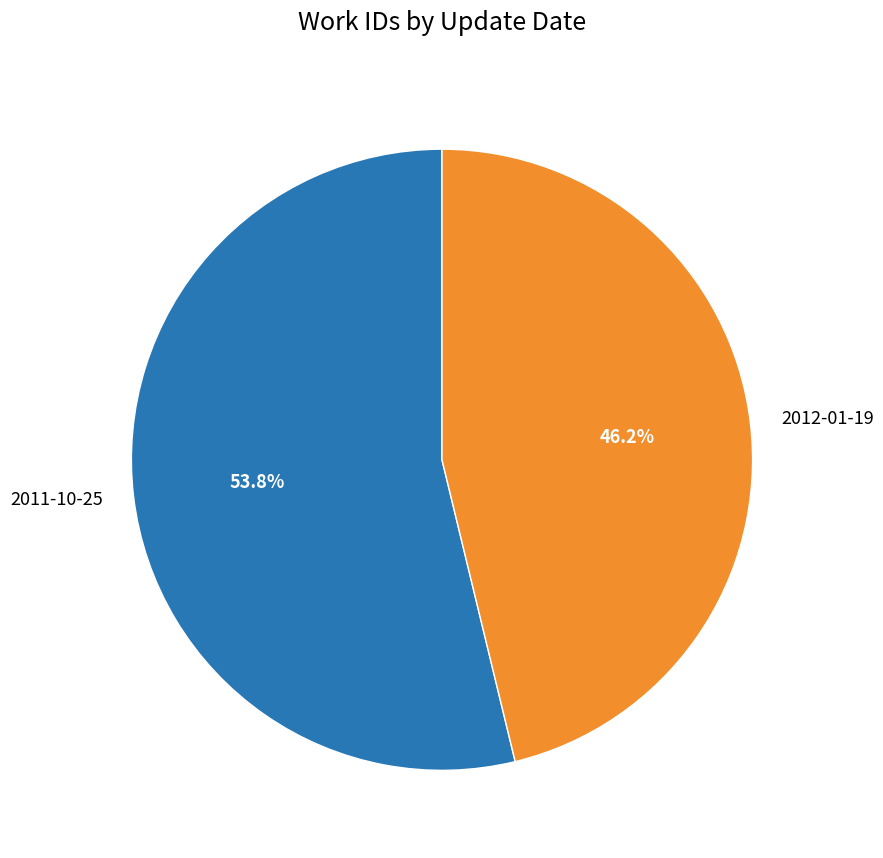

How many slices are in this pie chart?

2